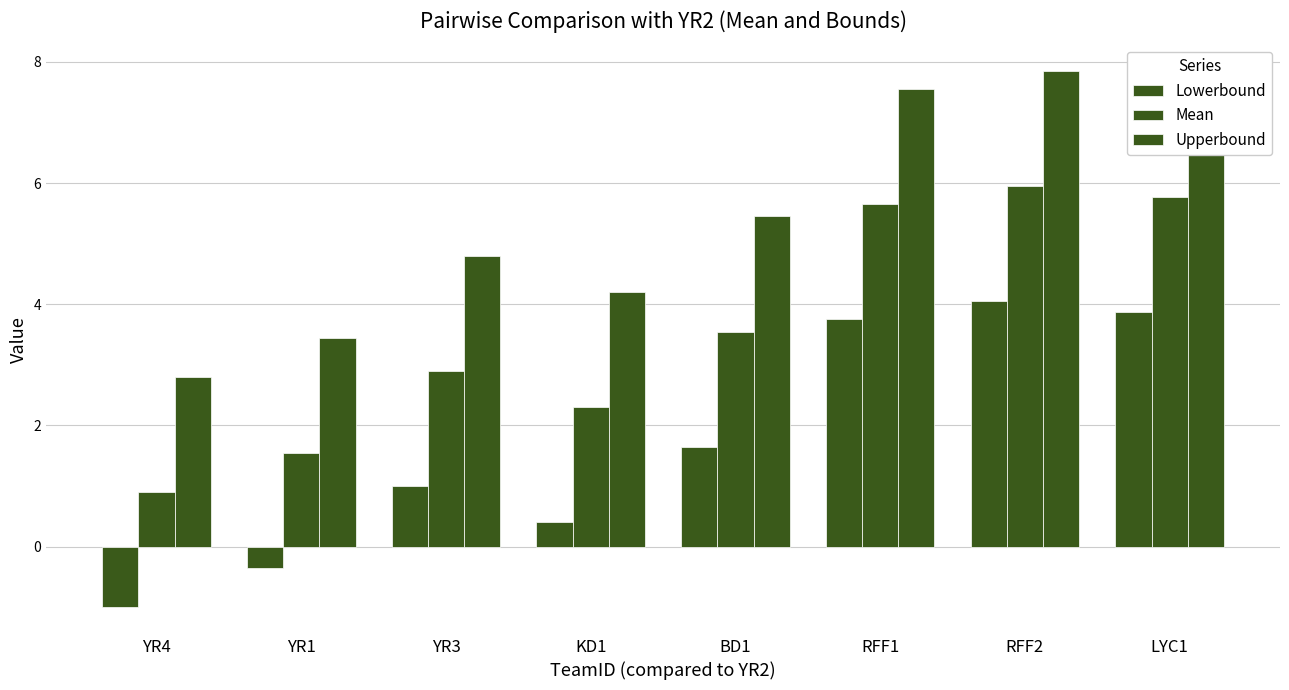

Reading right to left, extract all data points from this chart.

Lowerbound: 3.9	4.1	3.8	1.7	0.4	1.0	-0.3	-1.0
Mean: 5.8	6.0	5.7	3.5	2.3	2.9	1.6	0.9
Upperbound: 7.7	7.8	7.5	5.4	4.2	4.8	3.4	2.8